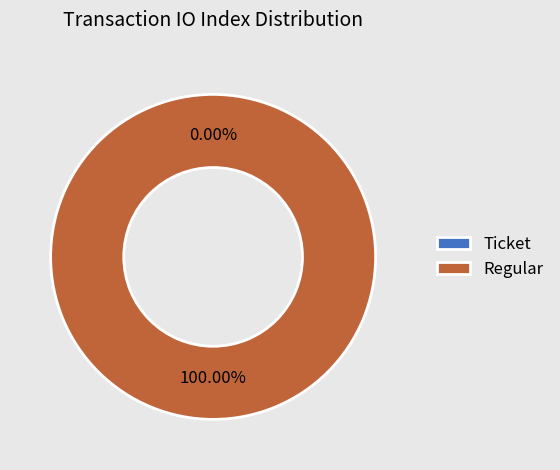

To the nearest percent, what is the difference between the largest and smallest slice percentages?

100%